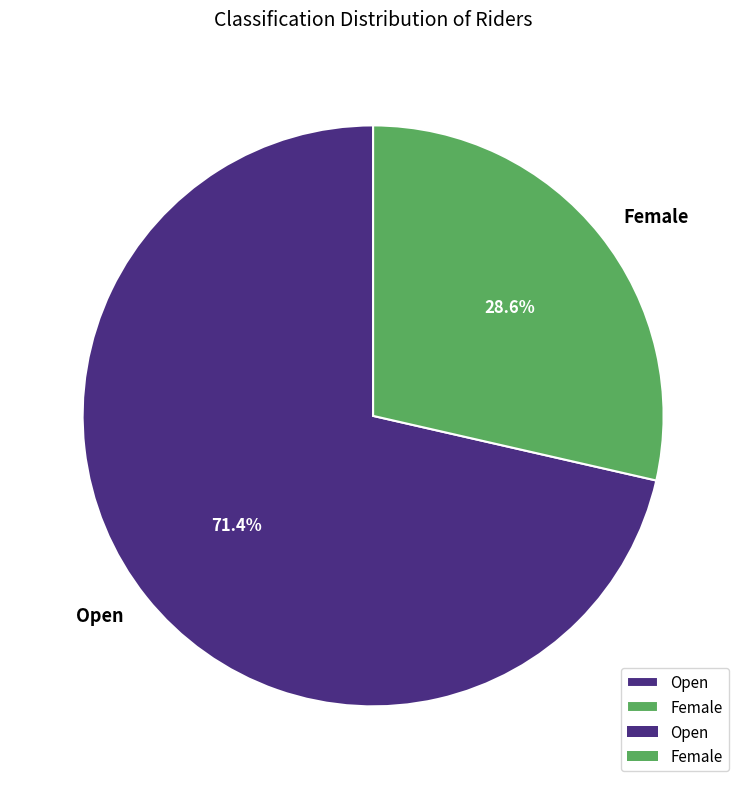

Which category accounts for the majority?

Open